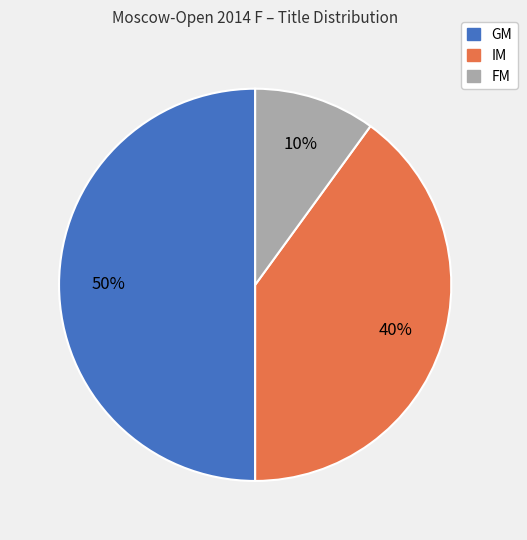

To the nearest percent, what portion does GM represent?

50%